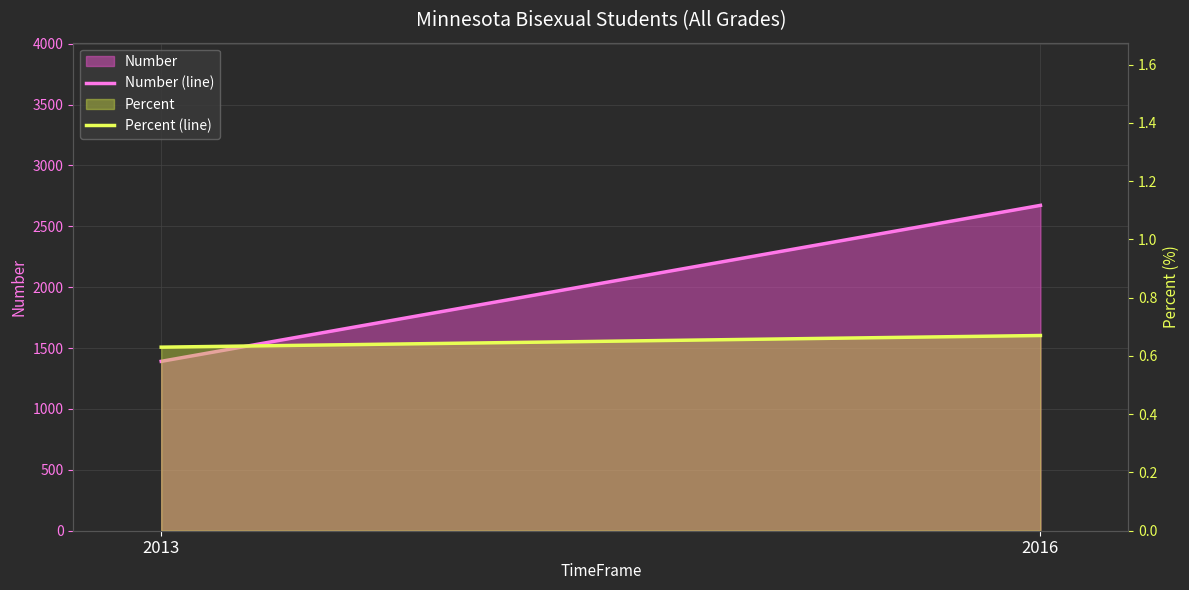

How many Percent (line) values are between 0 and 1?

2